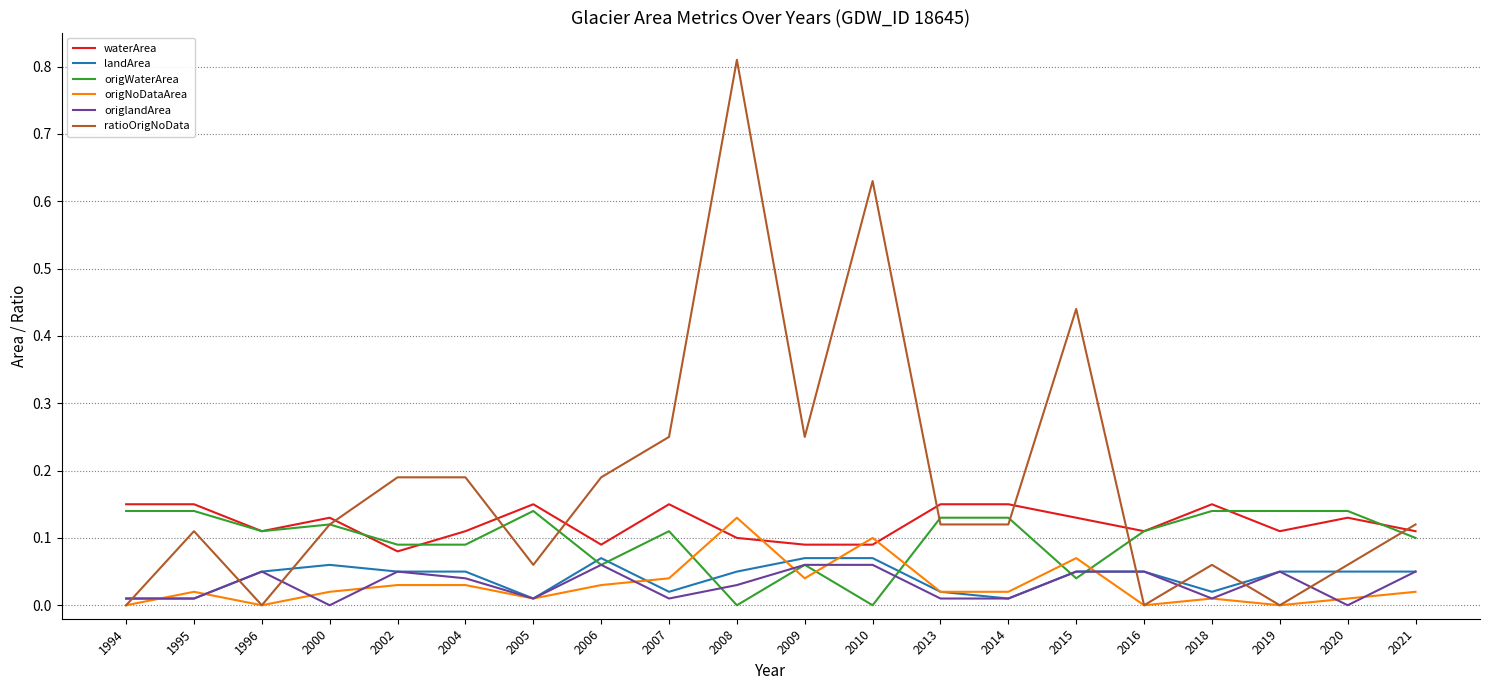

Where is the first local maximum for landArea?

2000